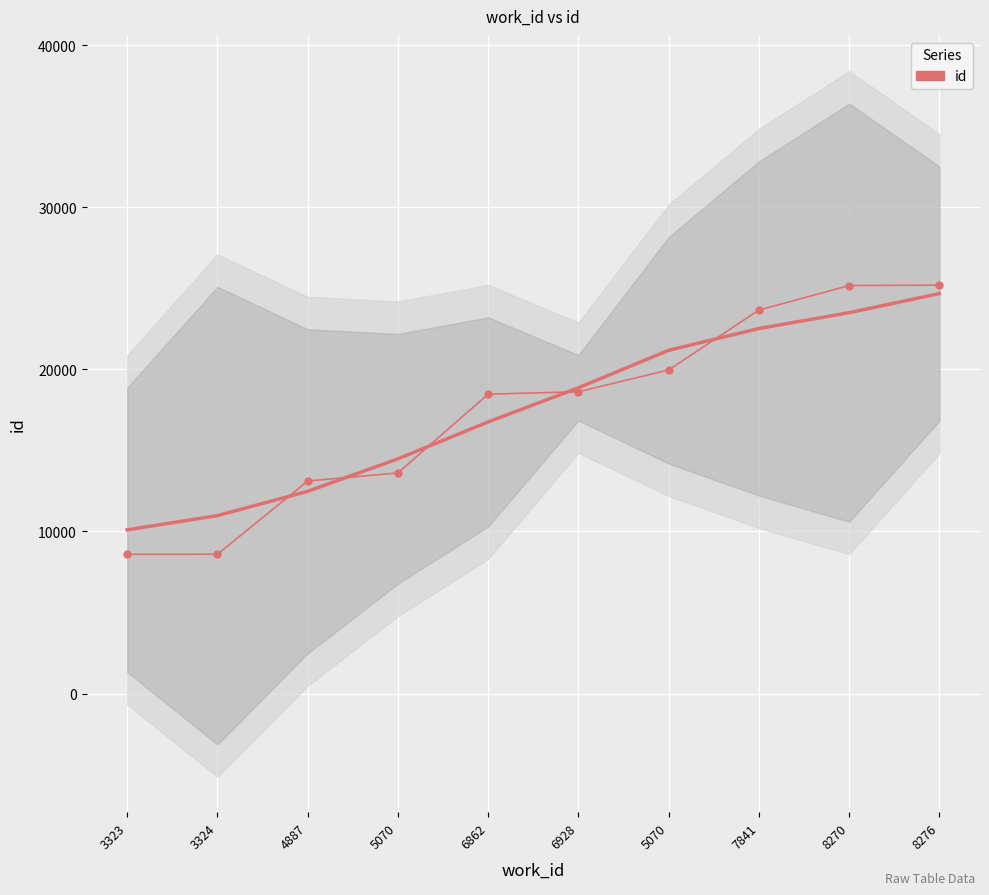

What is the ratio of the value at 5070 to the value at 4887?

1.5